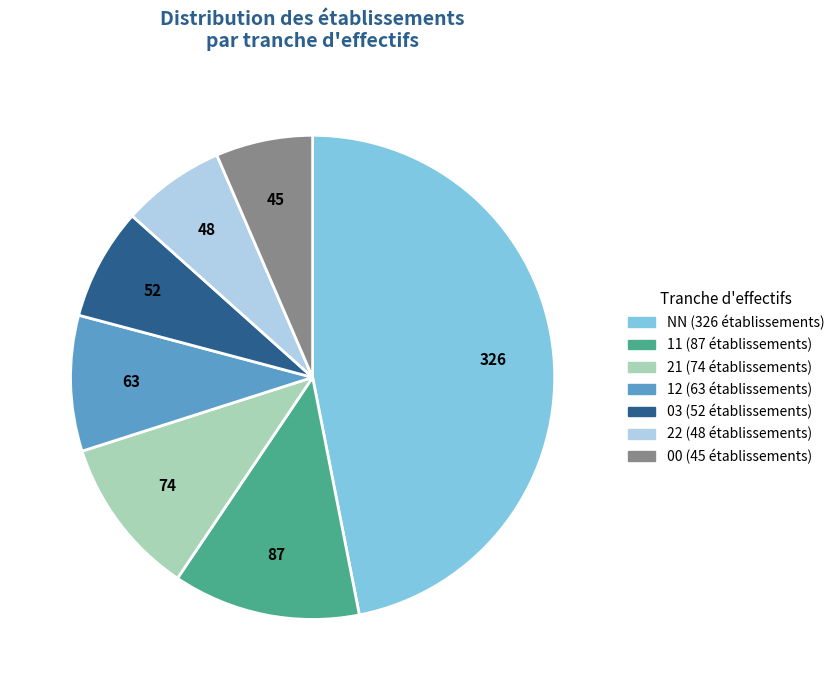

Is there any slice that represents more than half of the pie?

No